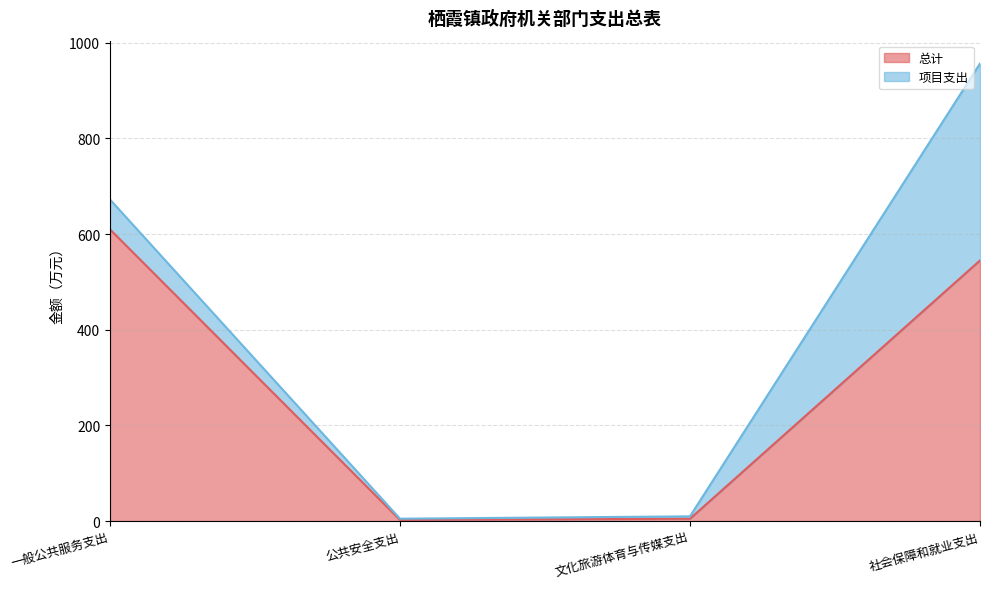

What is the average value?

290.6